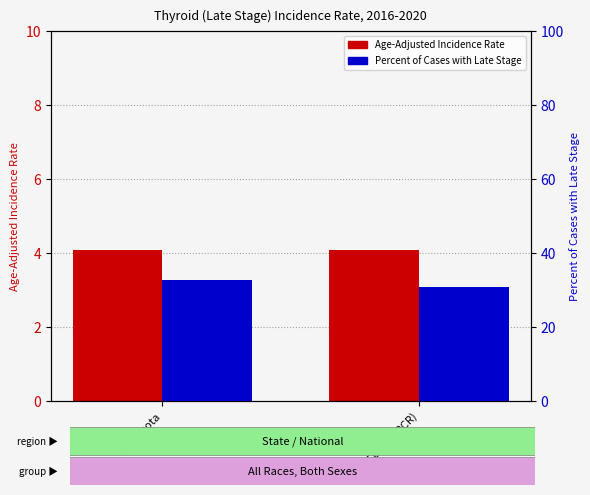

Where does the Percent Late Stage series first go above 32?

Minnesota